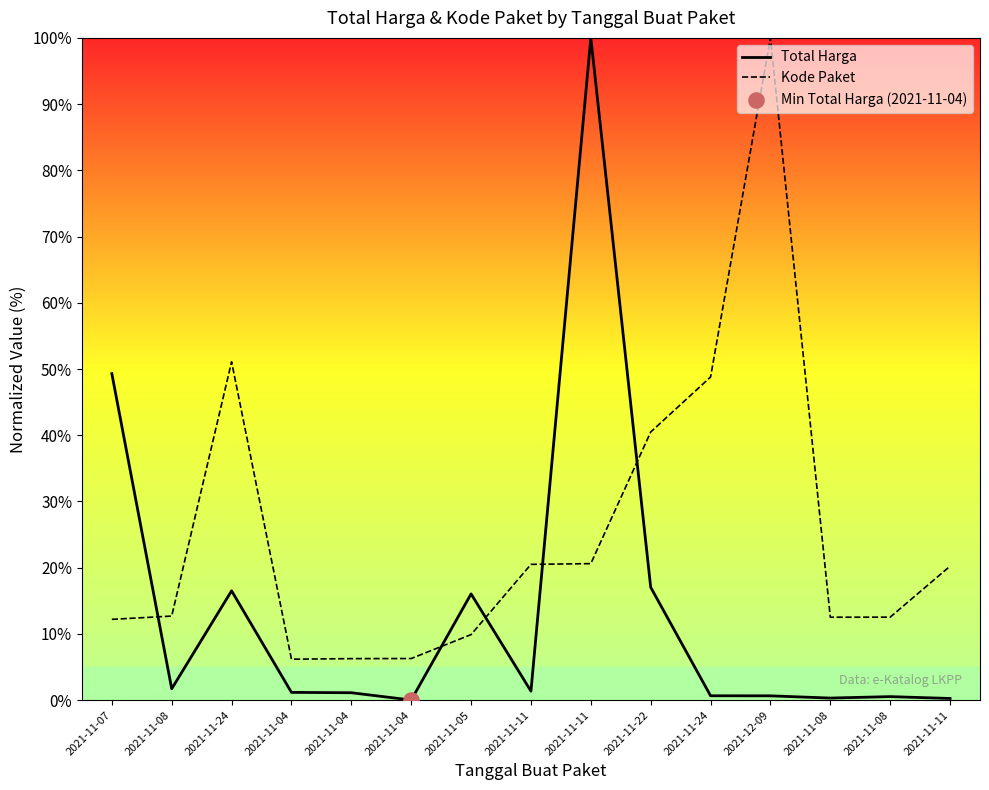

Which series has the widest spread of Y values?

Total Harga